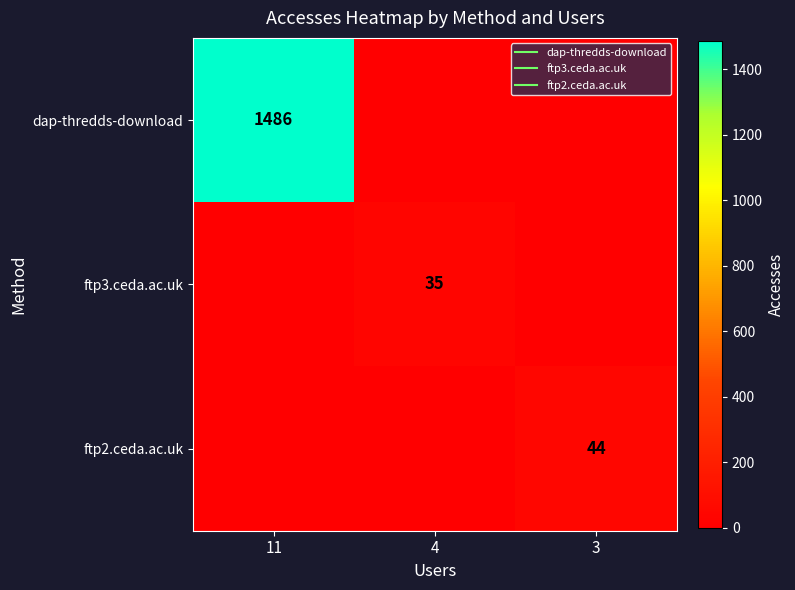

Which series has the largest range (max minus min)?

dap-thredds-download